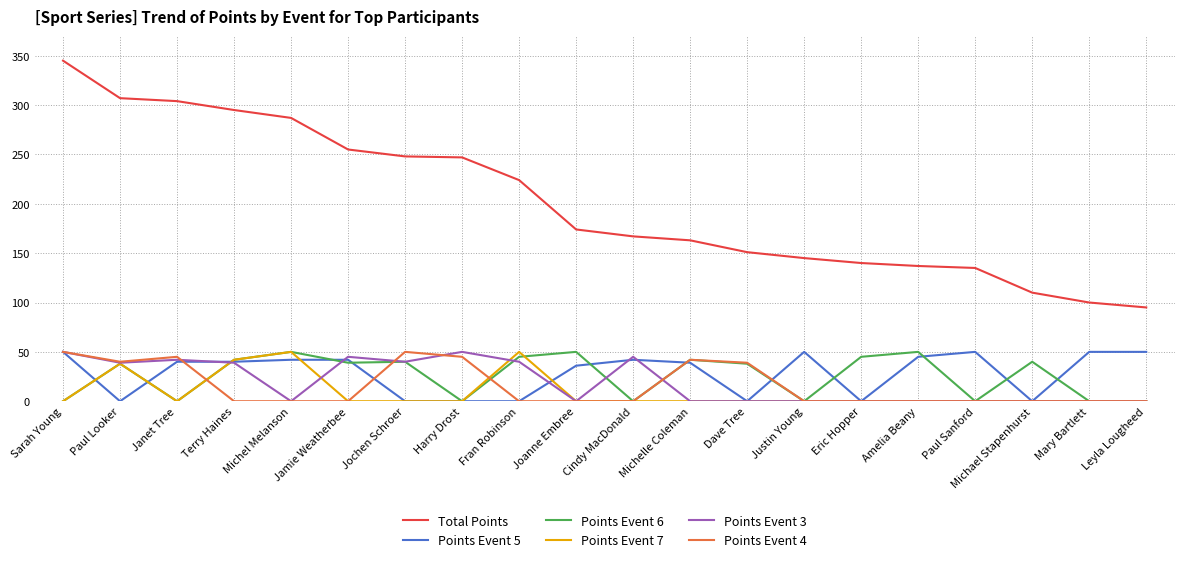

What is the difference between the maximum and minimum values in the Points Event 4 series?

50